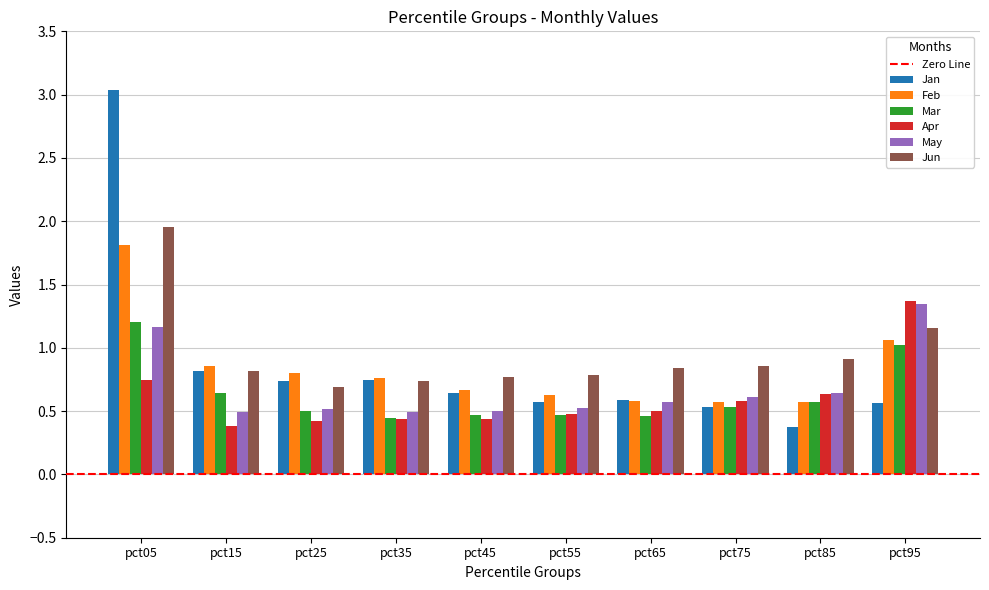

What is the sum of all Jun values?

9.5